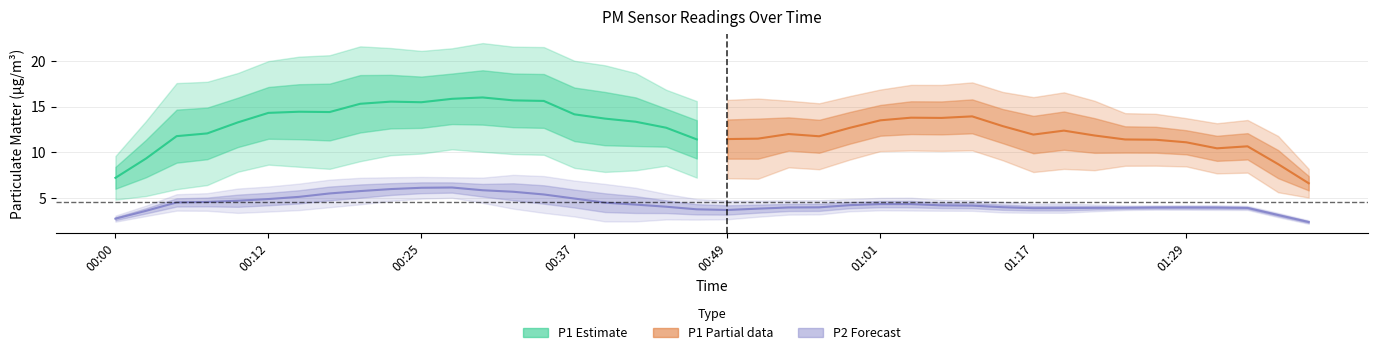

True or false: P1 and P2 intersect in this chart.

False